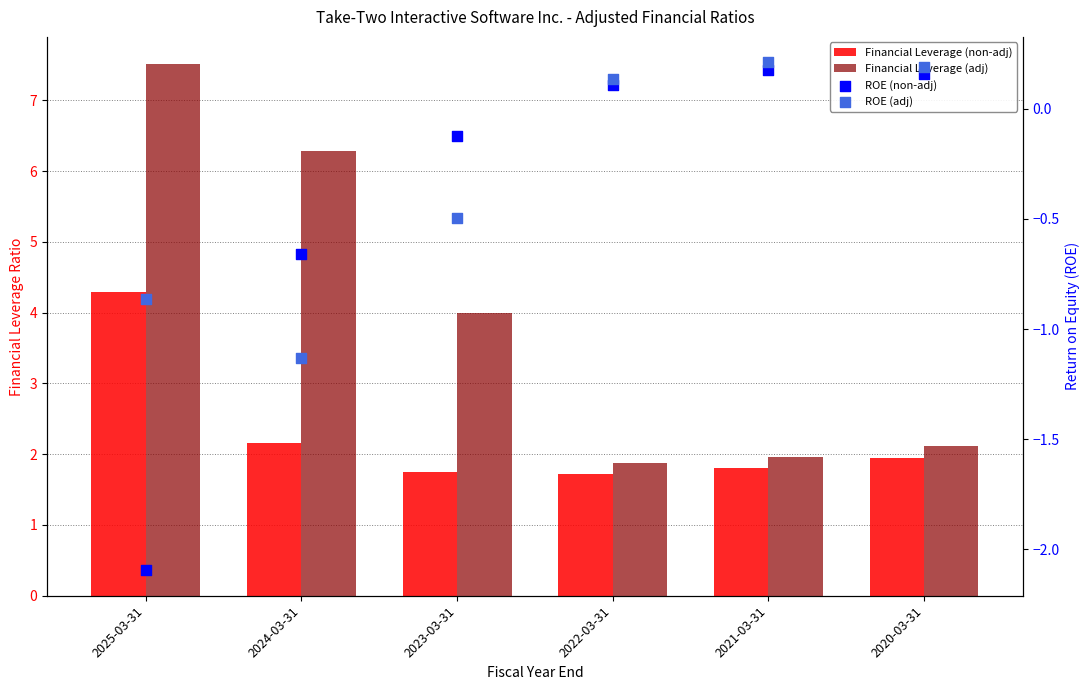

Which series has the widest spread of Y values?

Financial Leverage (adj)